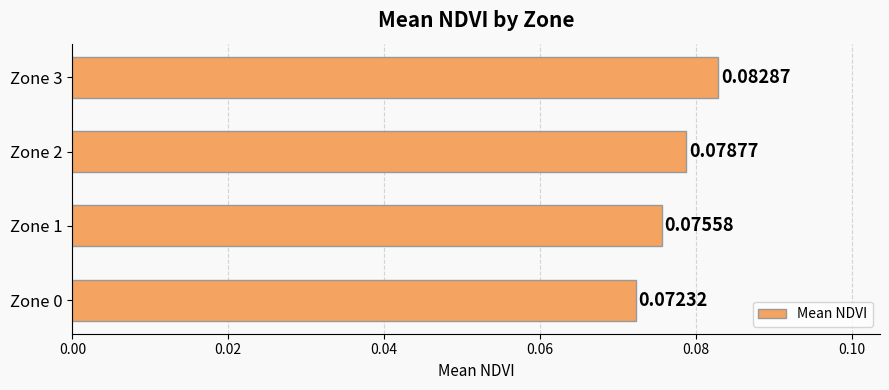

Between Zone 2 and Zone 0, which is larger?

Zone 2